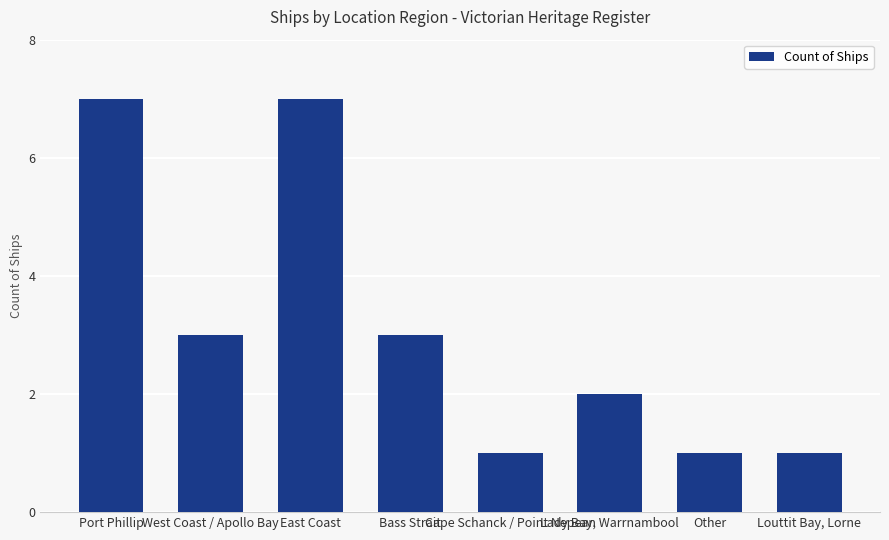

What position from the left is Cape Schanck / Point Nepean?

5